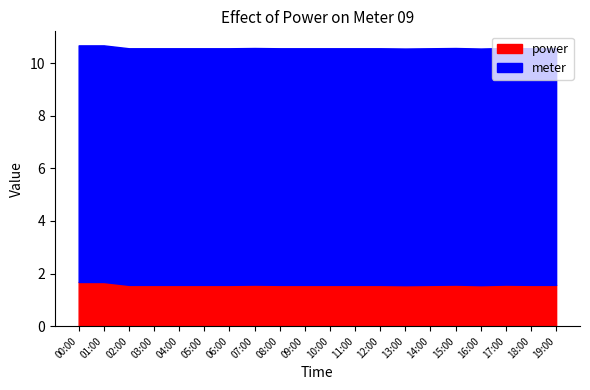

The value of power at 10:00 is 2.1. True or false?

False